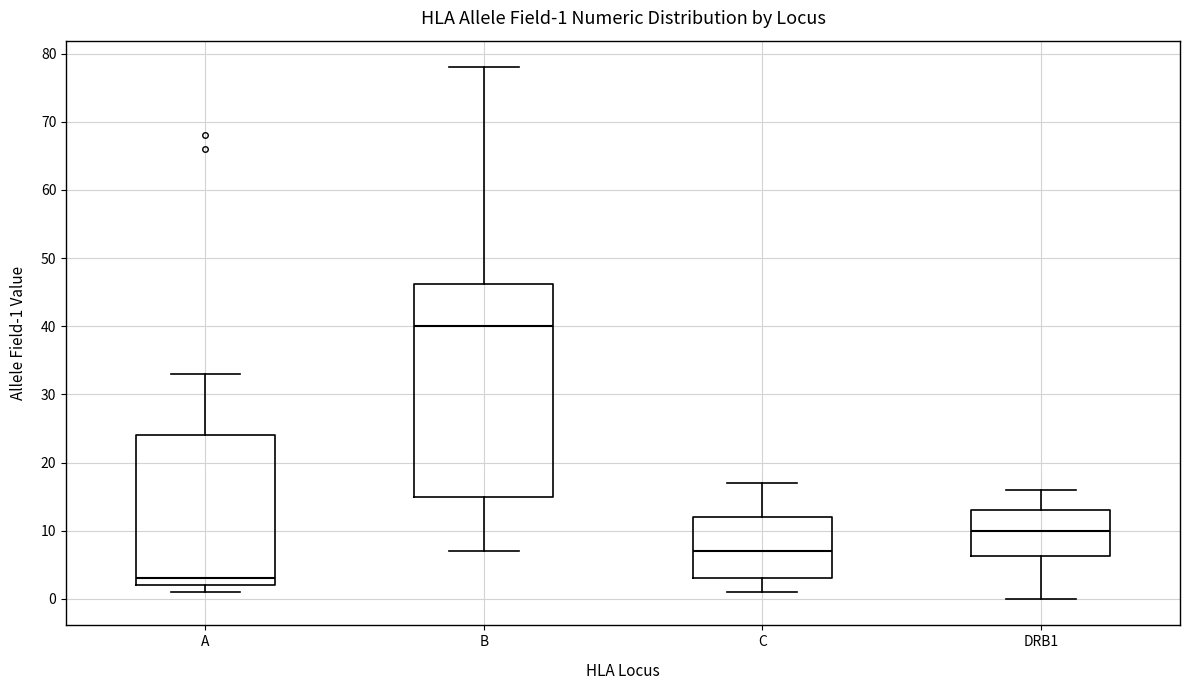

Comparing the boxes themselves (not the whiskers), which one is the tallest?

B